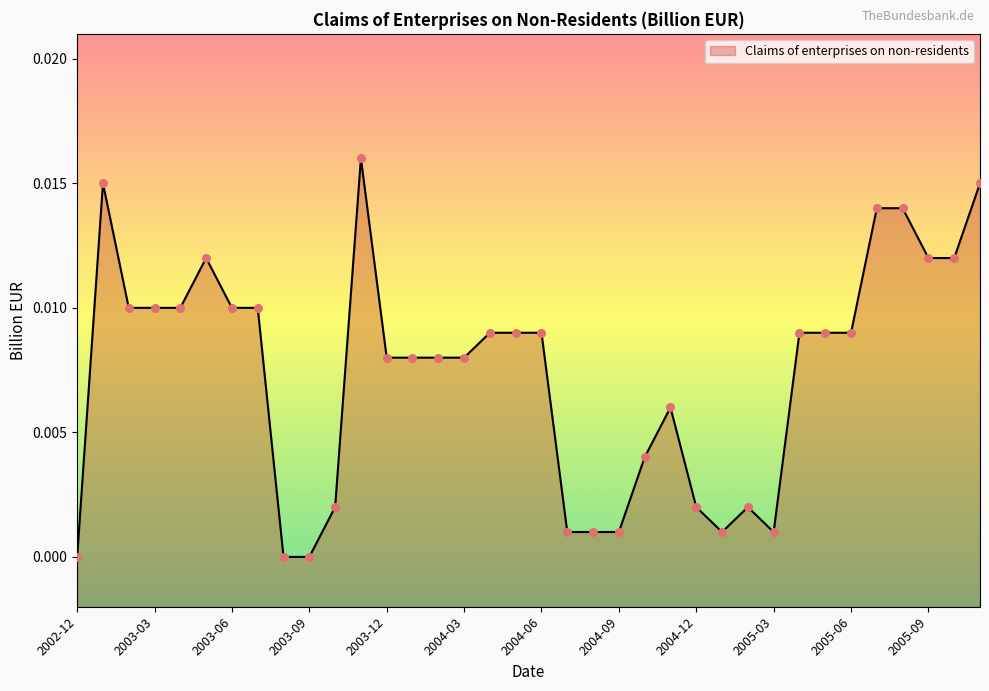

Which has a higher value, 2005-11 or 2003-08?

2005-11